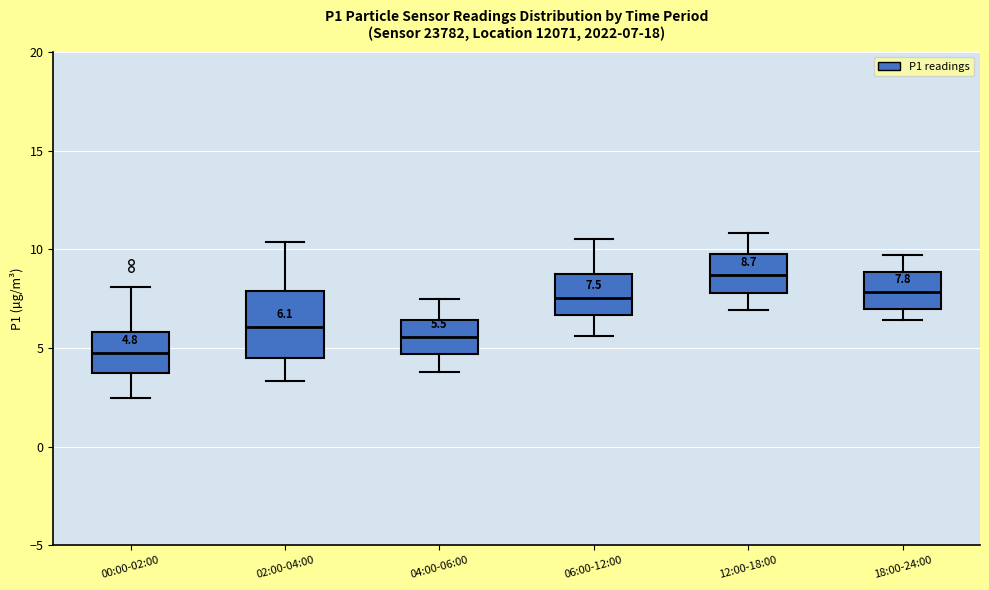

Comparing the boxes themselves (not the whiskers), which one is the tallest?

02:00-04:00